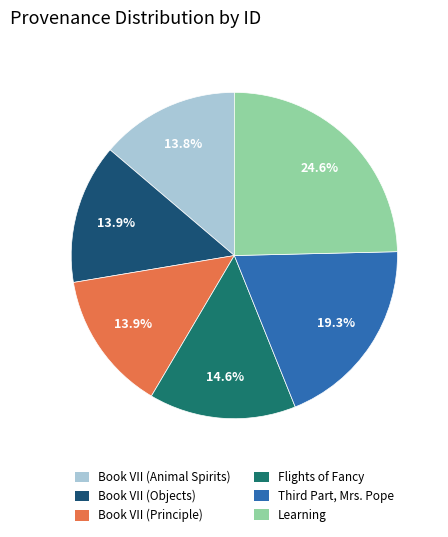

To the nearest percent, what percentage of the pie is Flights of Fancy?

15%